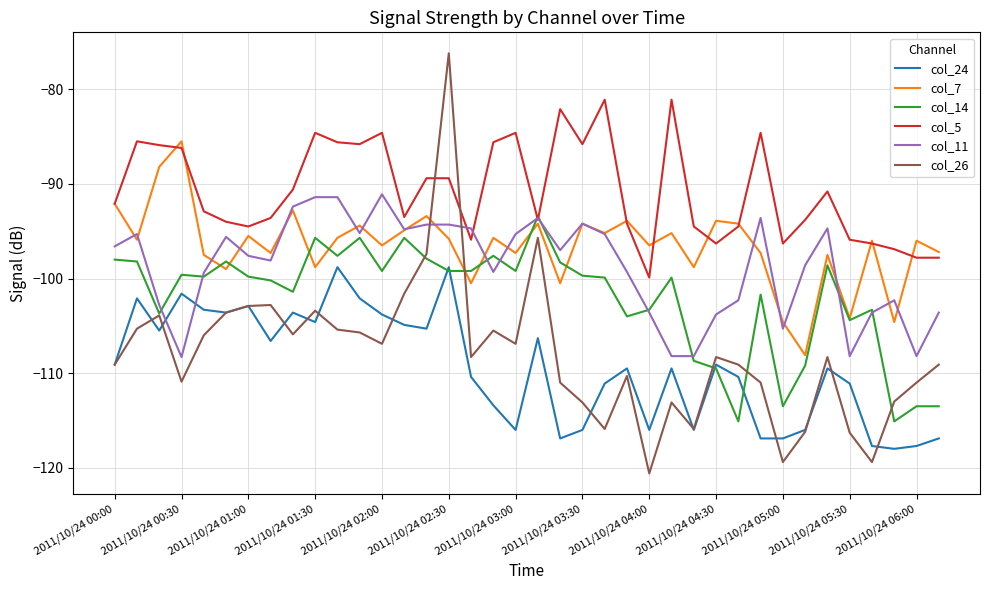

What is the maximum value shown in the chart?

-76.2